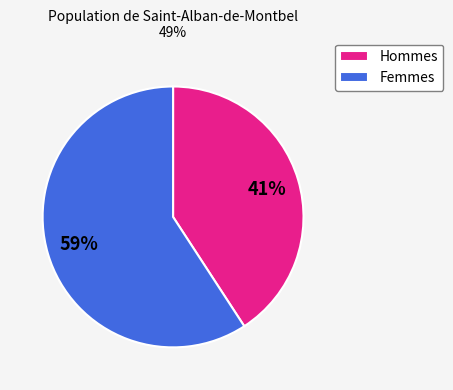

What is the largest slice in the pie chart?

Femmes